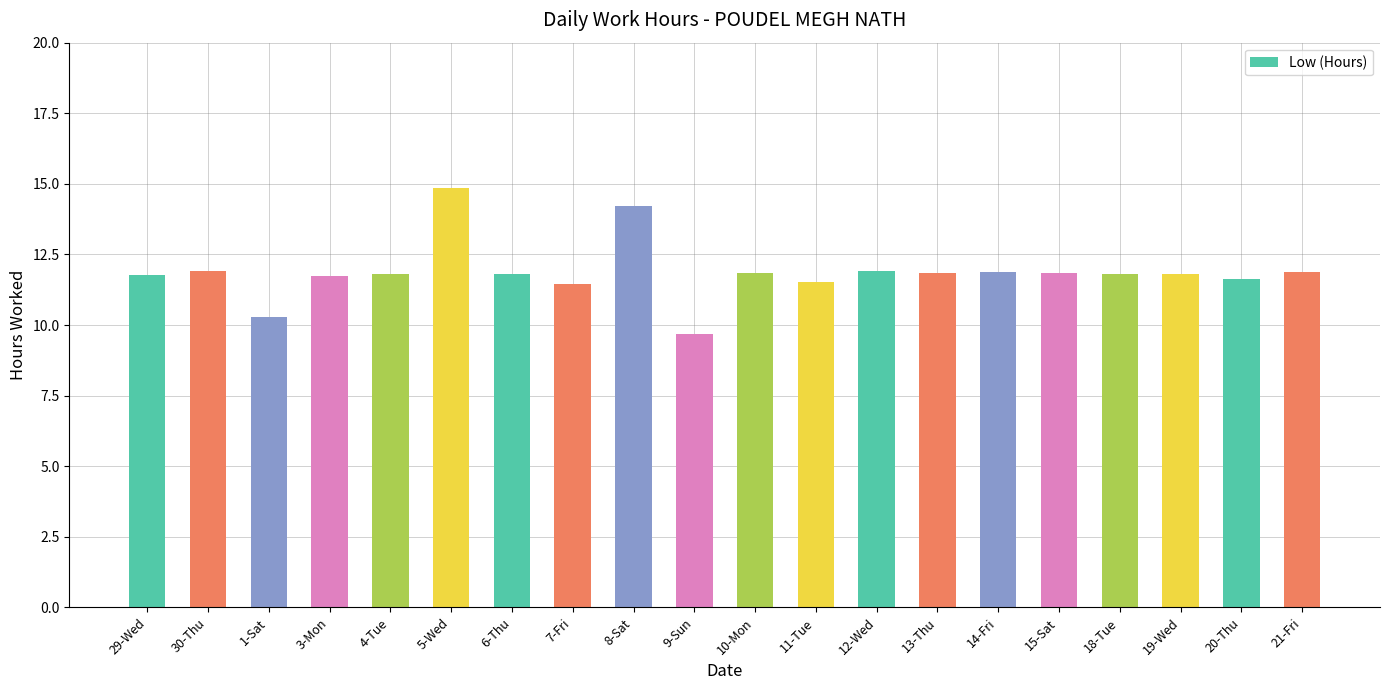

True or false: the data shows 19.2 at 19-Wed.

False